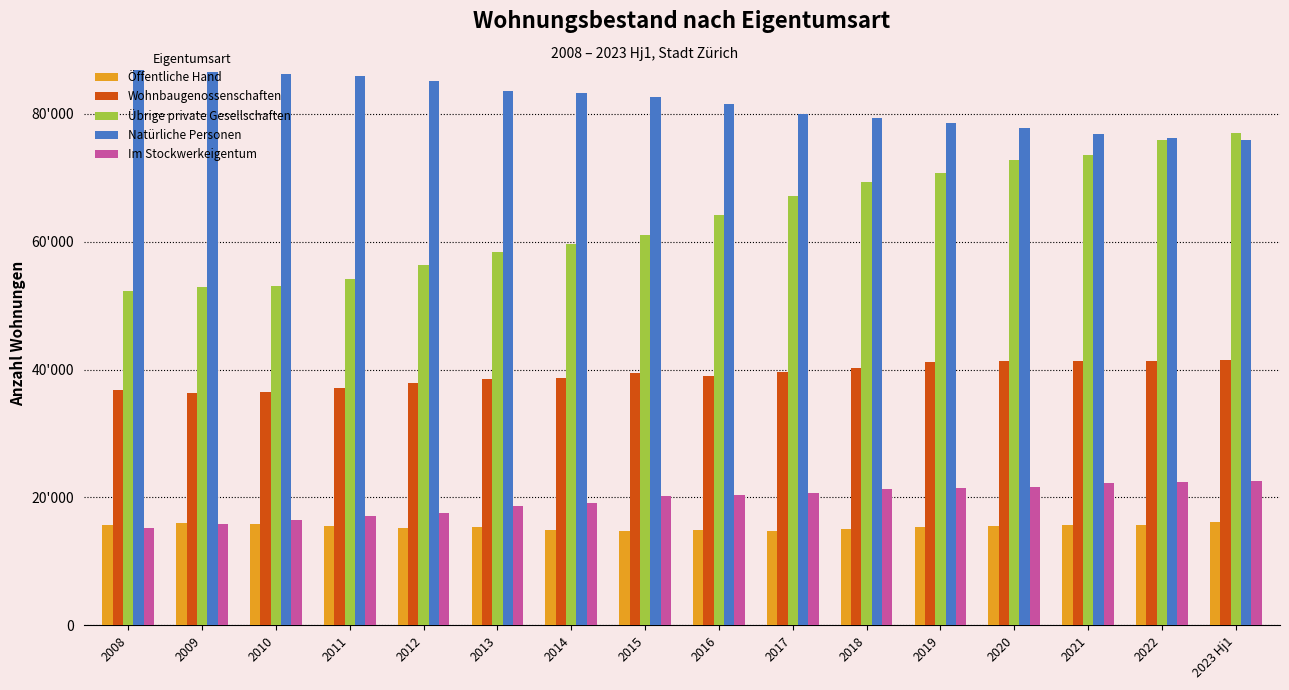

What is the difference between the second highest and minimum values in the Natürliche Personen series?

10590